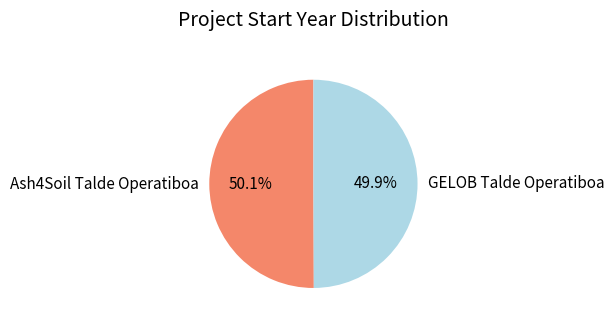

To the nearest percent, what is the average slice percentage?

50%